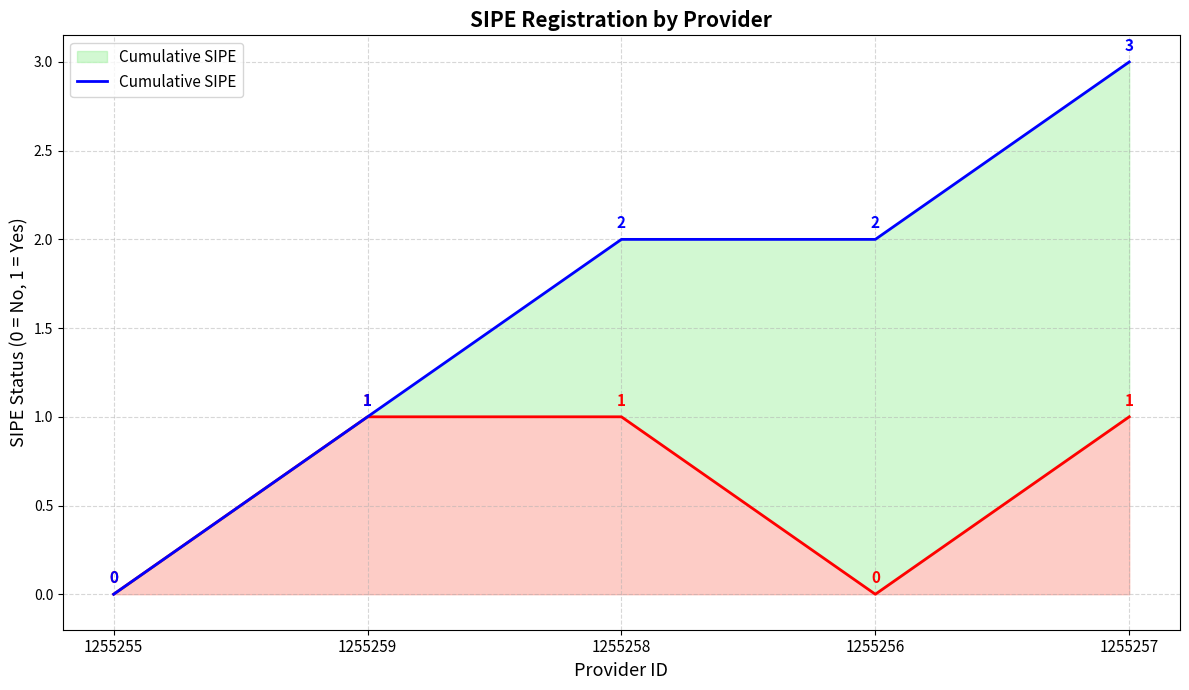

Count the number of categories in the chart.

5